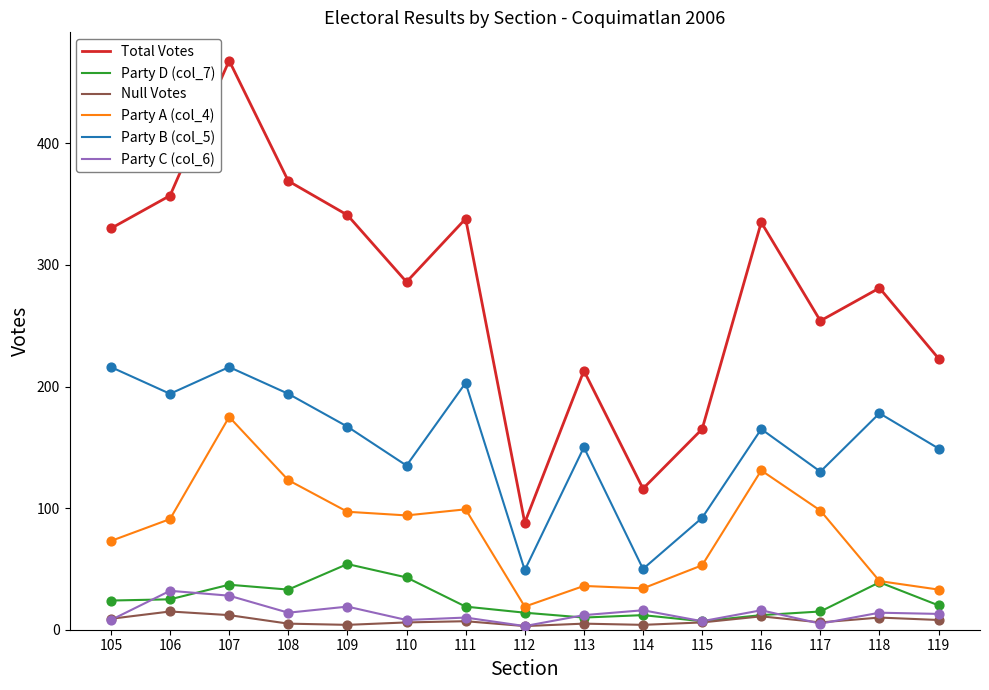

What is the spread (max minus min) of values at 106?

342